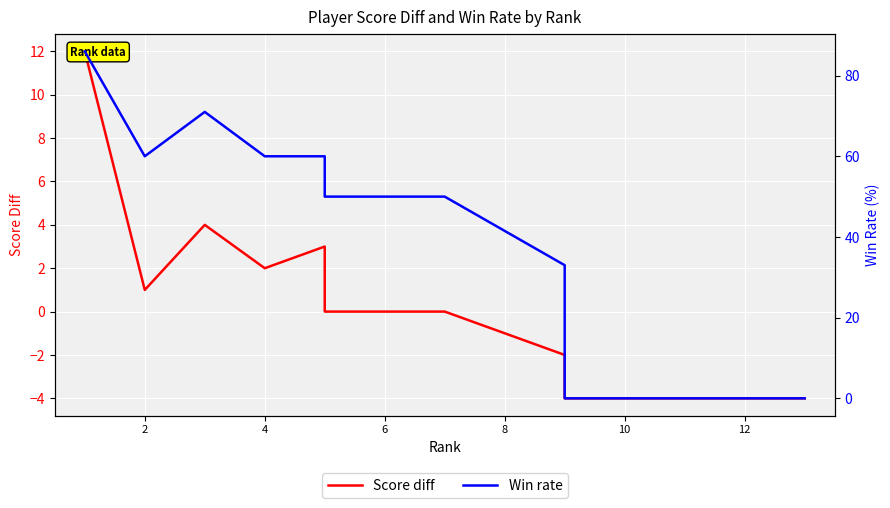

Rank the categories by Score diff value from lowest to highest.

11, 12, 13, 14, 8, 9, 10, 10, 12, 14, 2, 6, 8, 4, 0